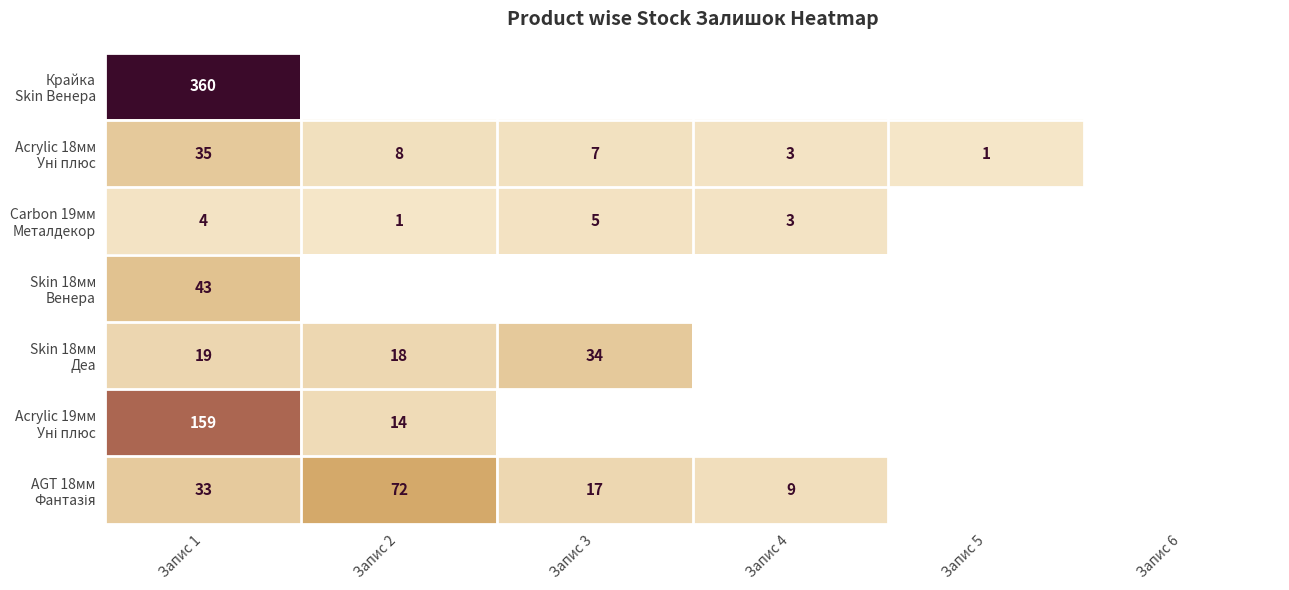

What is the spread (max minus min) of values at Запис 1?

356